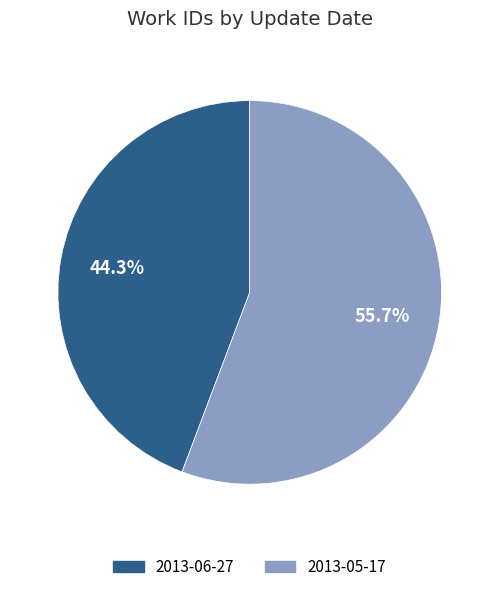

The 2013-06-27 slice represents 44% of the pie. True or false?

True